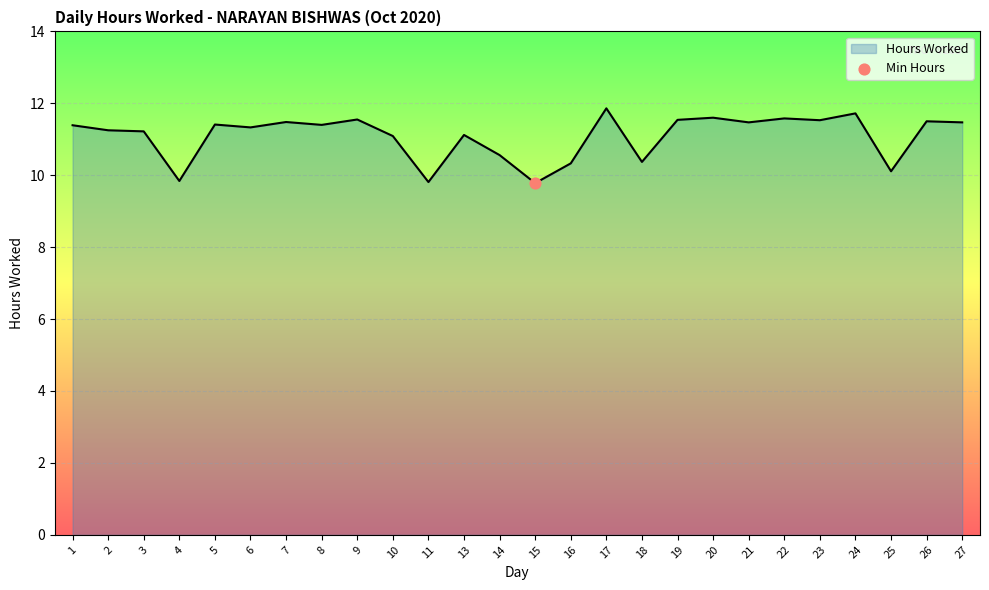

What is the change in value from 11 to 19?

+1.7